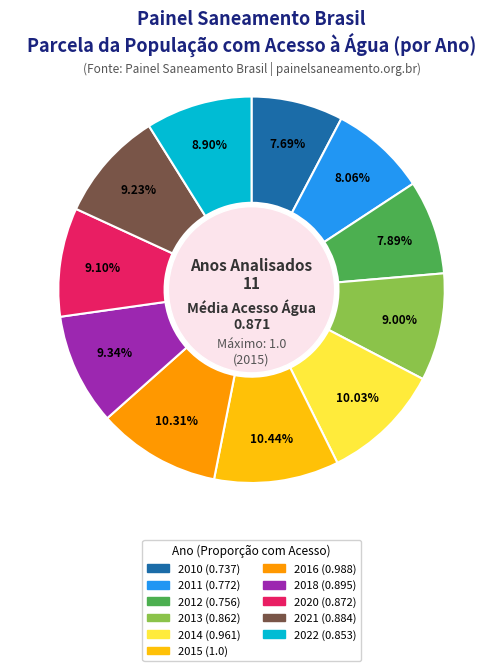

To the nearest percent, what is the difference between the 2015 (1.0) and 2012 (0.756) slice percentages?

3%